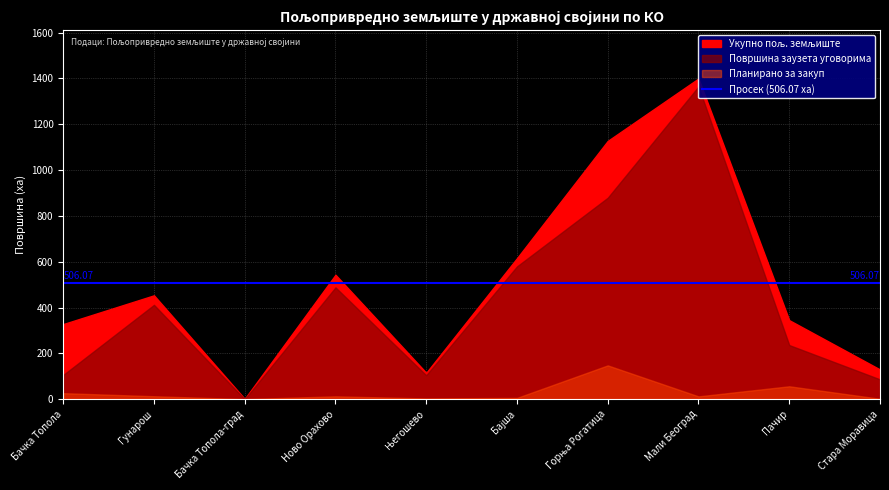

At how many categories does at least one series exceed 104?

9